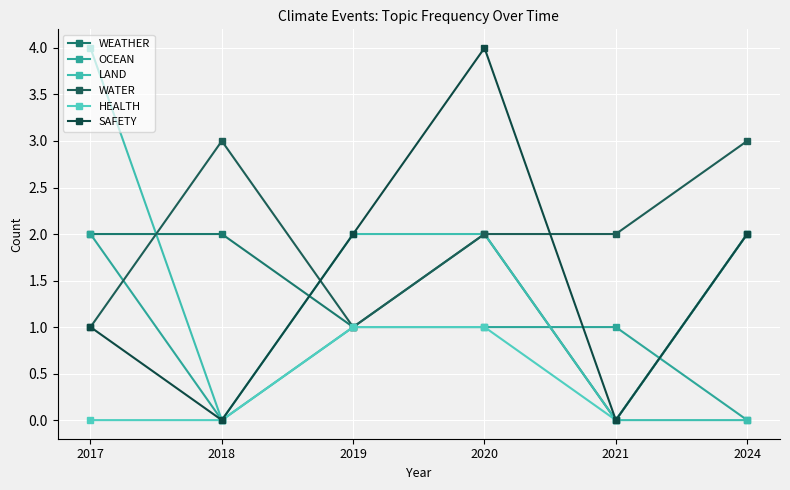

What is the sum of all SAFETY values?

9